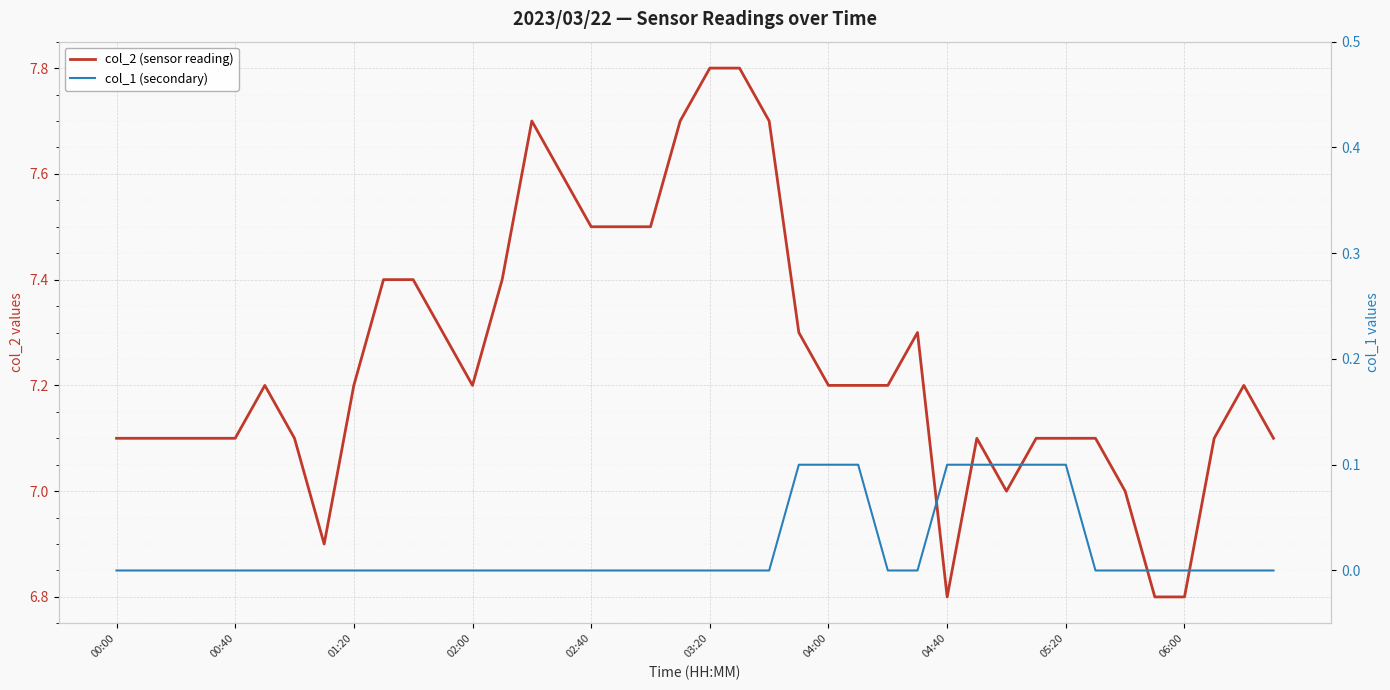

How many values in the col_2 (sensor reading) series are below 7?

4